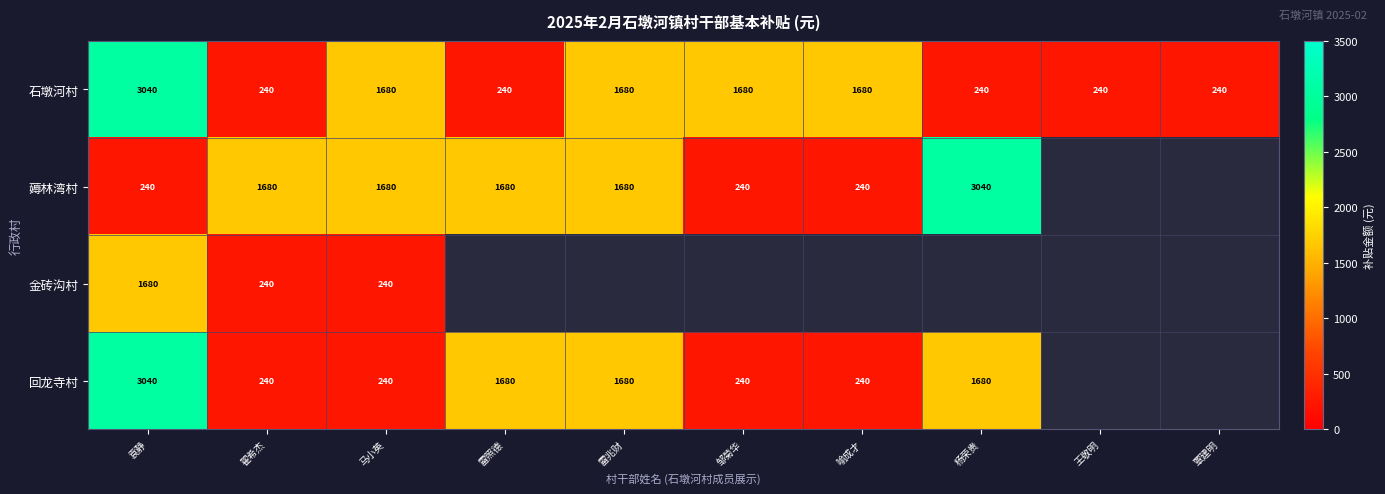

Read the 石墩河村 value at 雷兆财, to the nearest 100.

1700